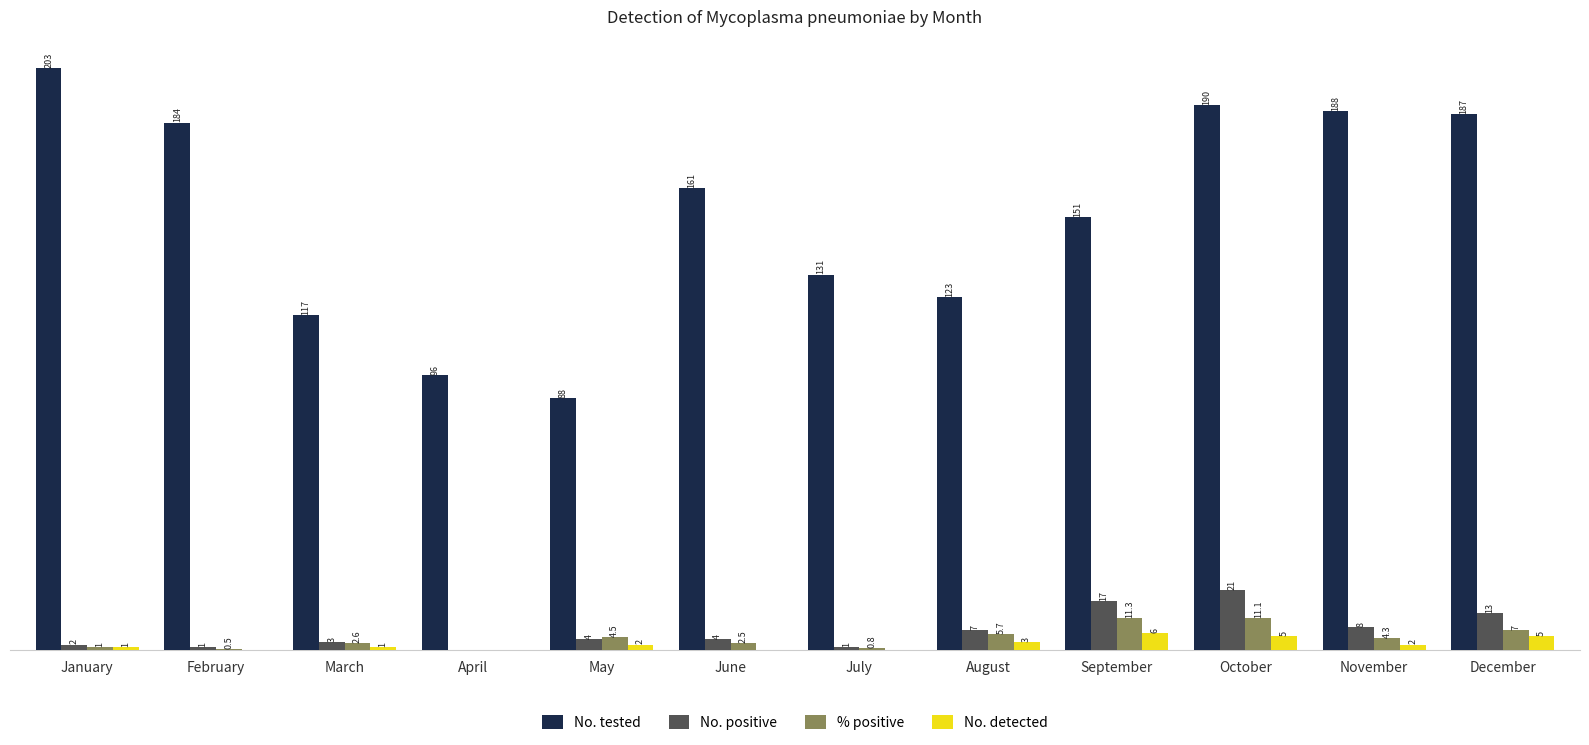

At which label does No. tested first exceed 161?

January